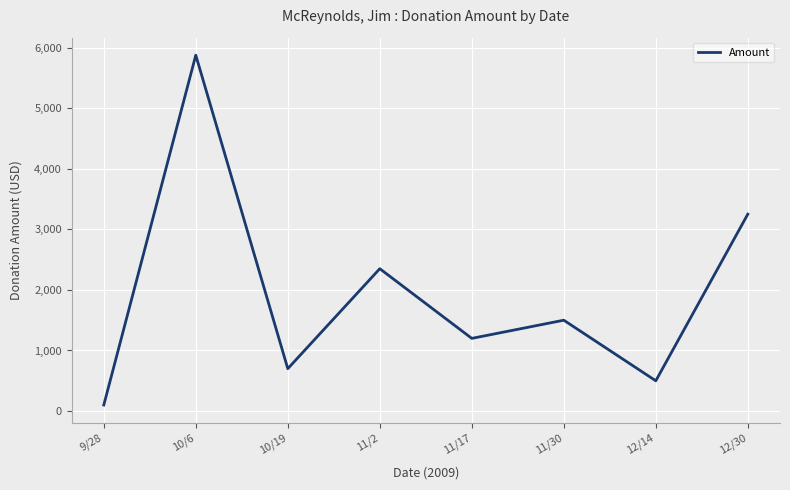

What is the difference between the maximum and second lowest values?

5375